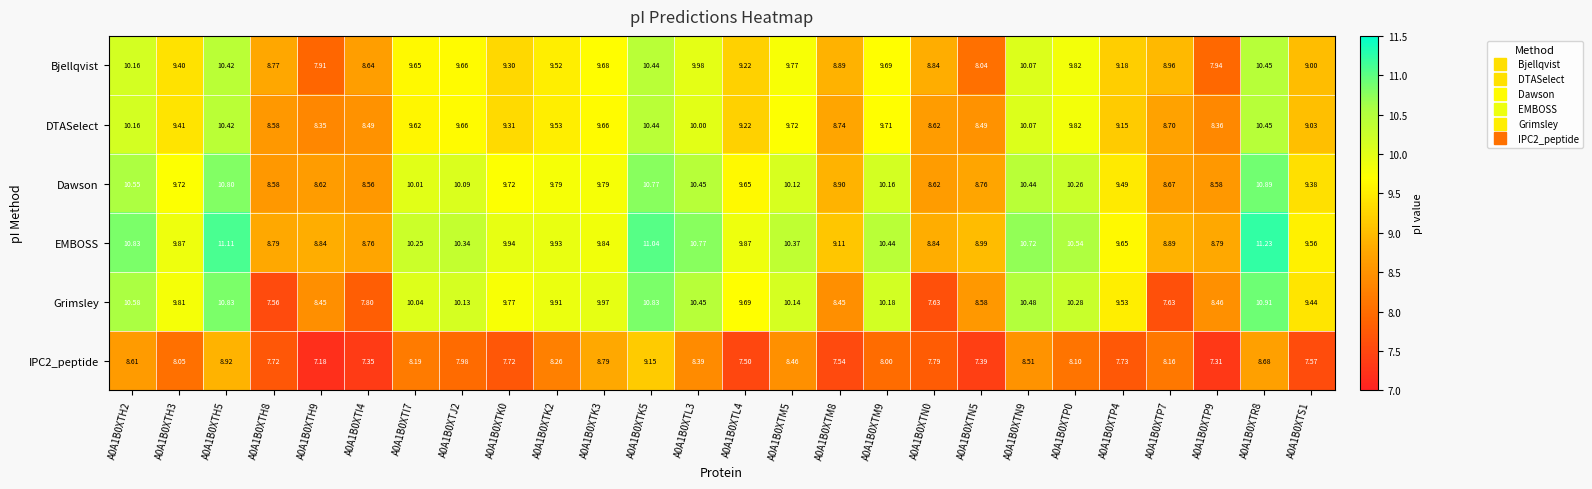

Which series has the largest total across all categories?

EMBOSS